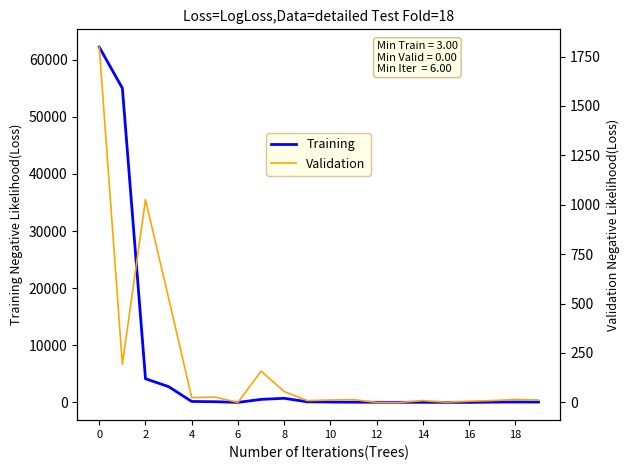

What are all the series names shown in the legend?

Training, Validation